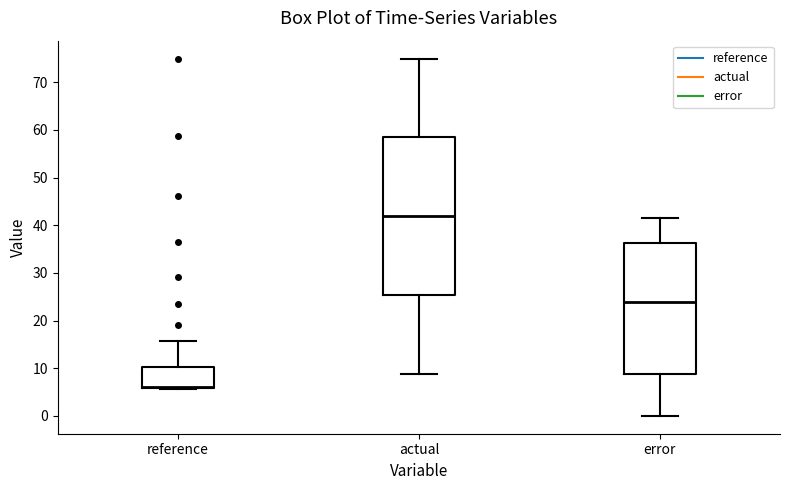

Where does the upper whisker of the box for actual end on the y-axis? The values are not printed on the chart, so give them approximately, as read against the axis.

75